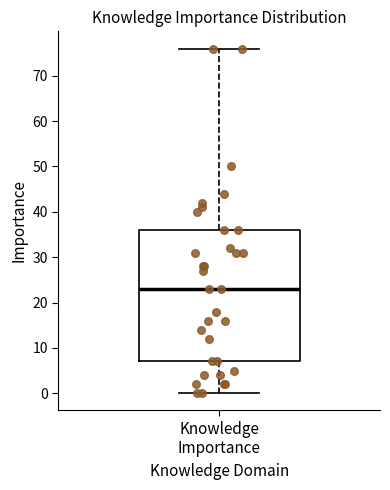

Read this box plot against the y-axis: the position of the median line, the range covered by the box, and the ends of both whiskers. The values are not printed on the chart, so give them approximately, as read against the axis.

median 23, box 7 to 36, whiskers 0 to 76